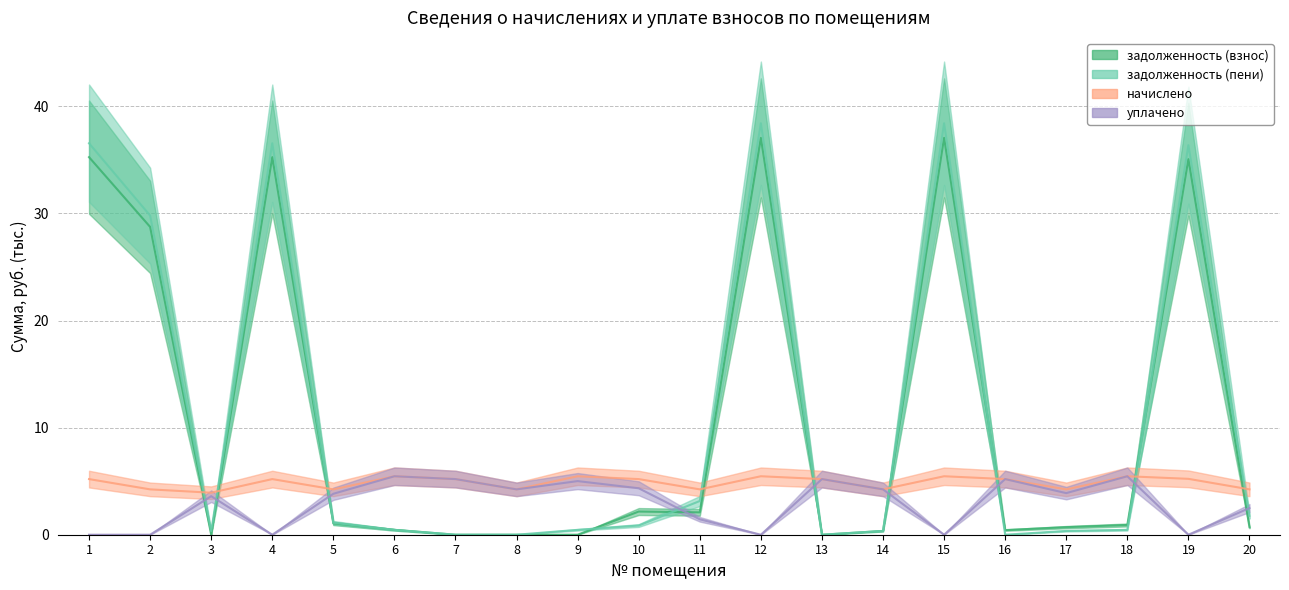

The value of задолженность (пени) at 18 is 0.1. True or false?

False